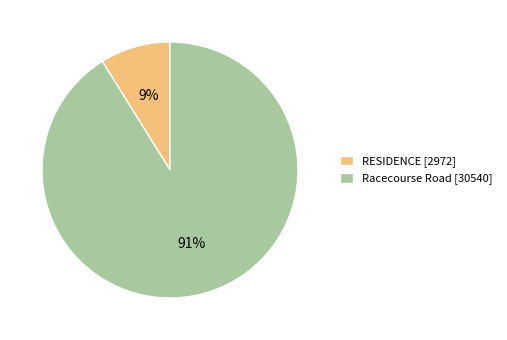

The Racecourse Road slice represents 81% of the pie. True or false?

False